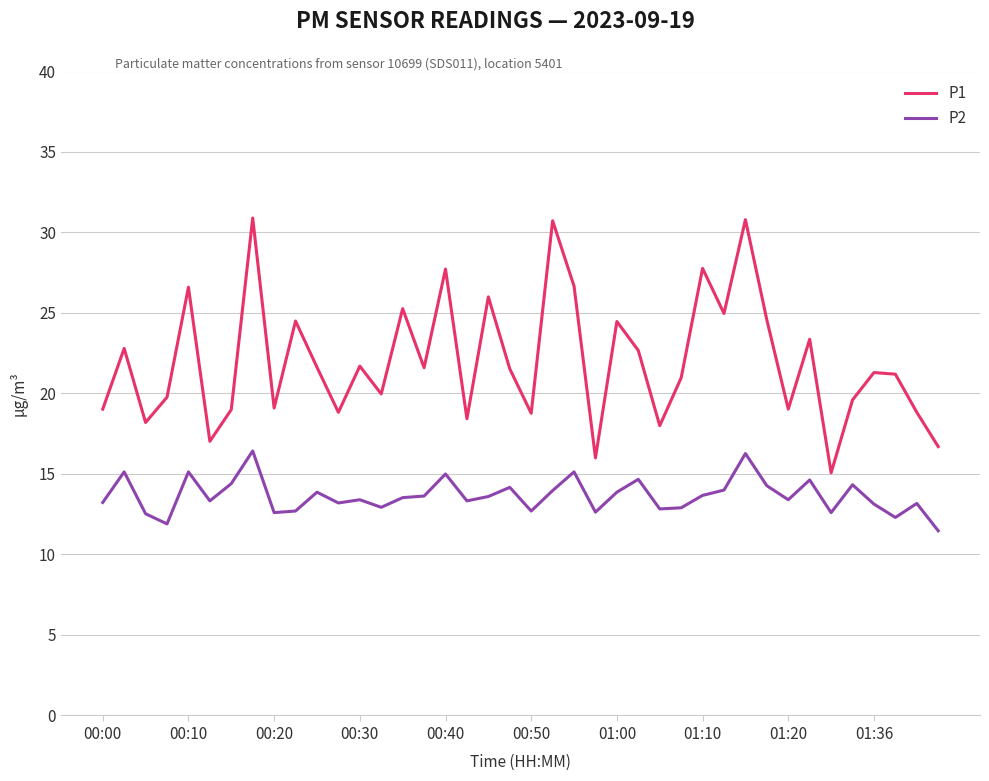

List the series in order of their peak value, highest first.

P1, P2